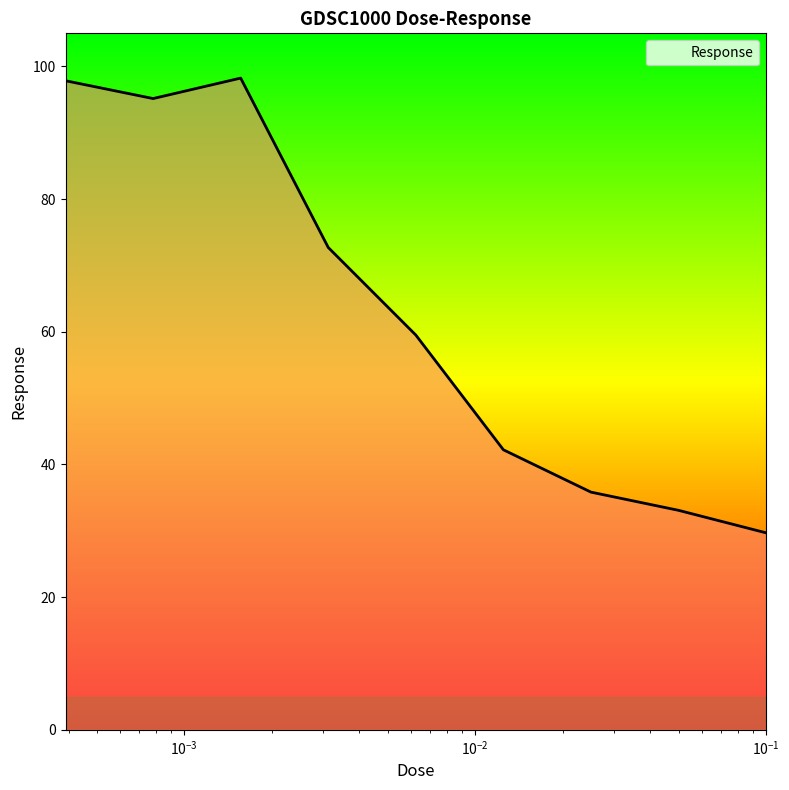

What is the difference between the maximum and minimum values?

68.6